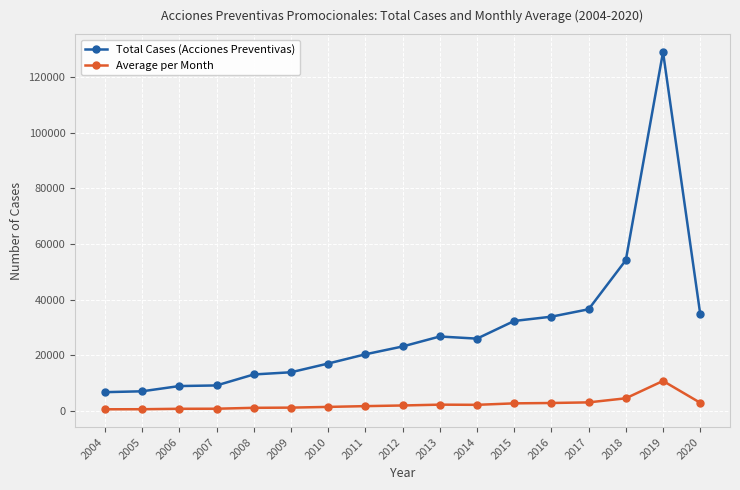

At which category is the sum across all series the highest?

2019